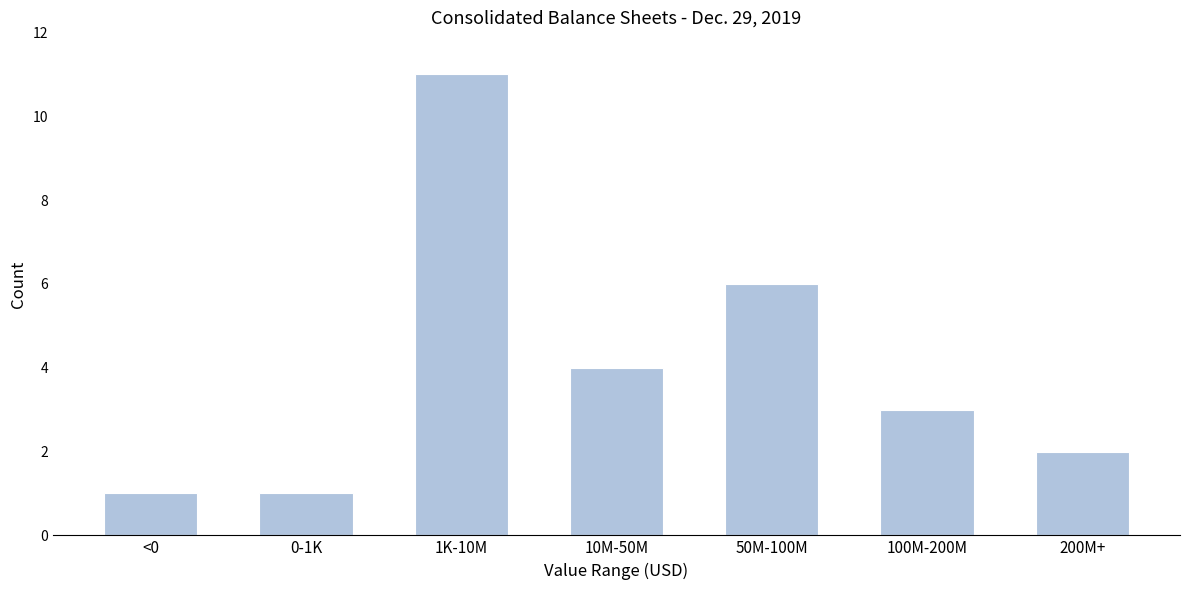

Reading right to left, list all the values displayed in this chart.

2	3	6	4	11	1	1